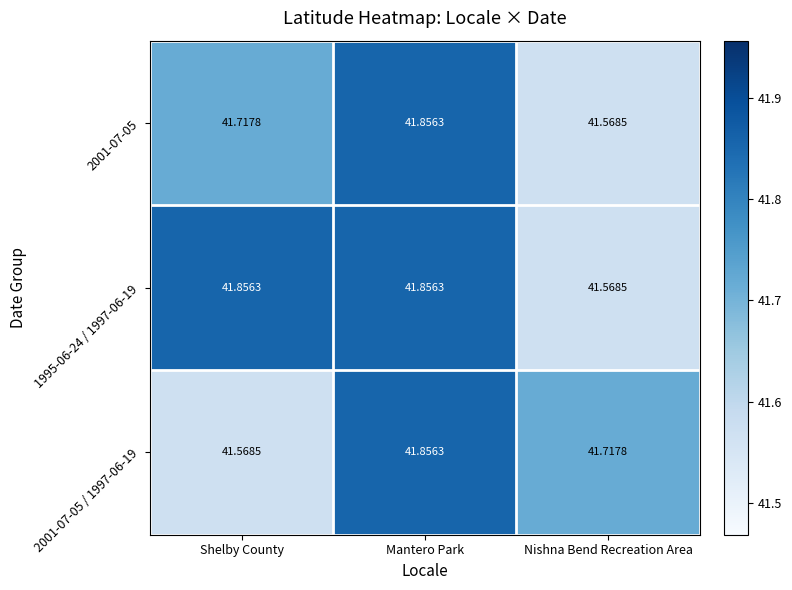

Rank the series at Shelby County from highest to lowest value.

1995-06-24 / 1997-06-19, 2001-07-05, 2001-07-05 / 1997-06-19